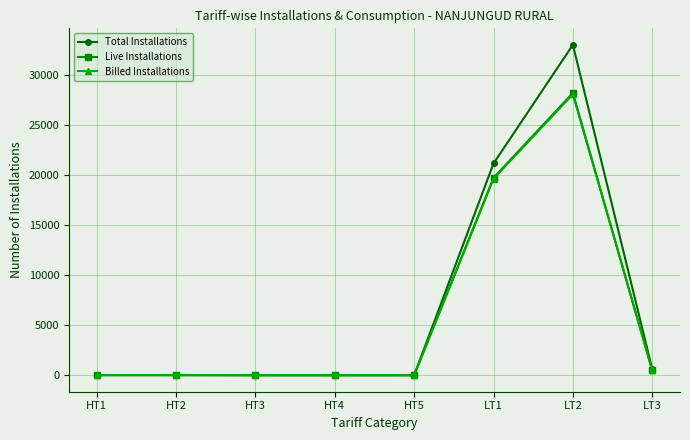

Count the number of categories in the chart.

8